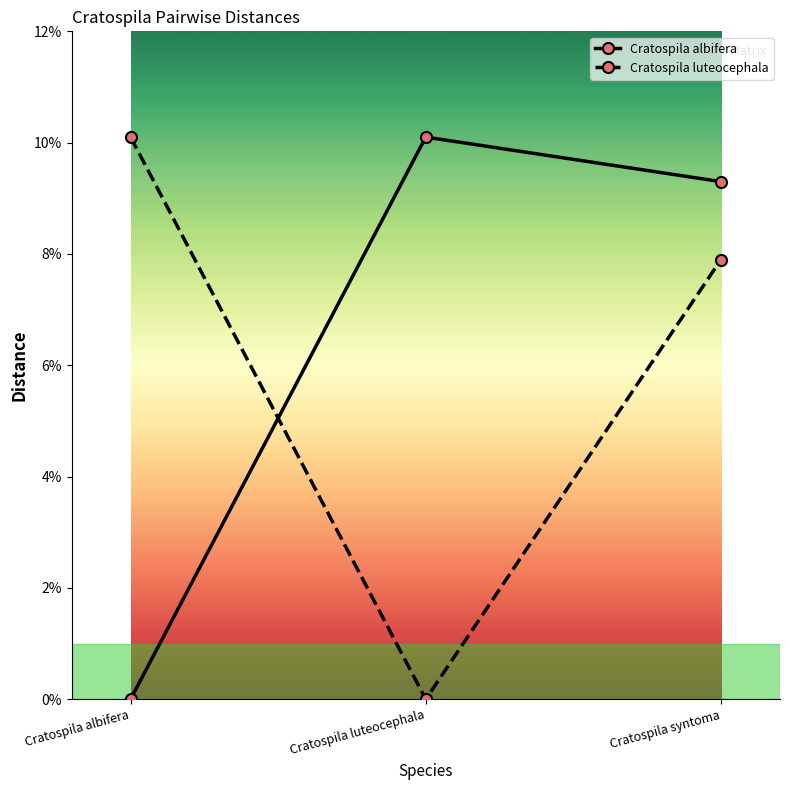

Reading right to left, extract all data points from this chart.

Cratospila albifera: 0.1	0.1	0.0
Cratospila luteocephala: 0.1	0.0	0.1